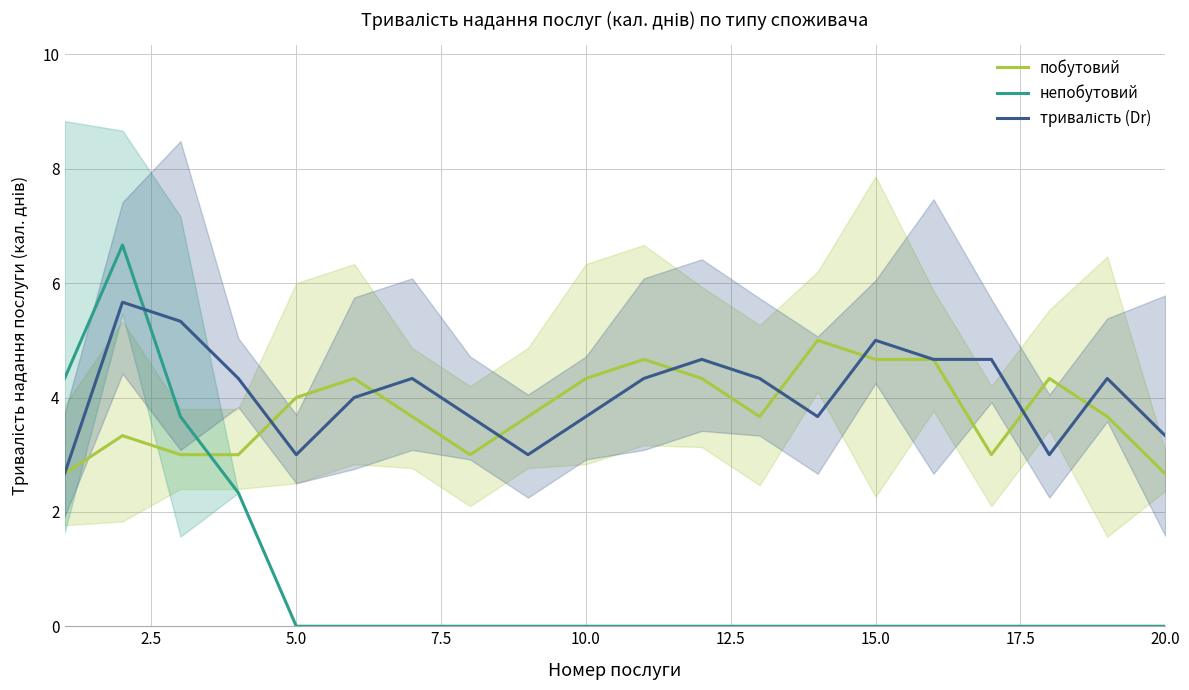

How many lines are shown in the chart?

3